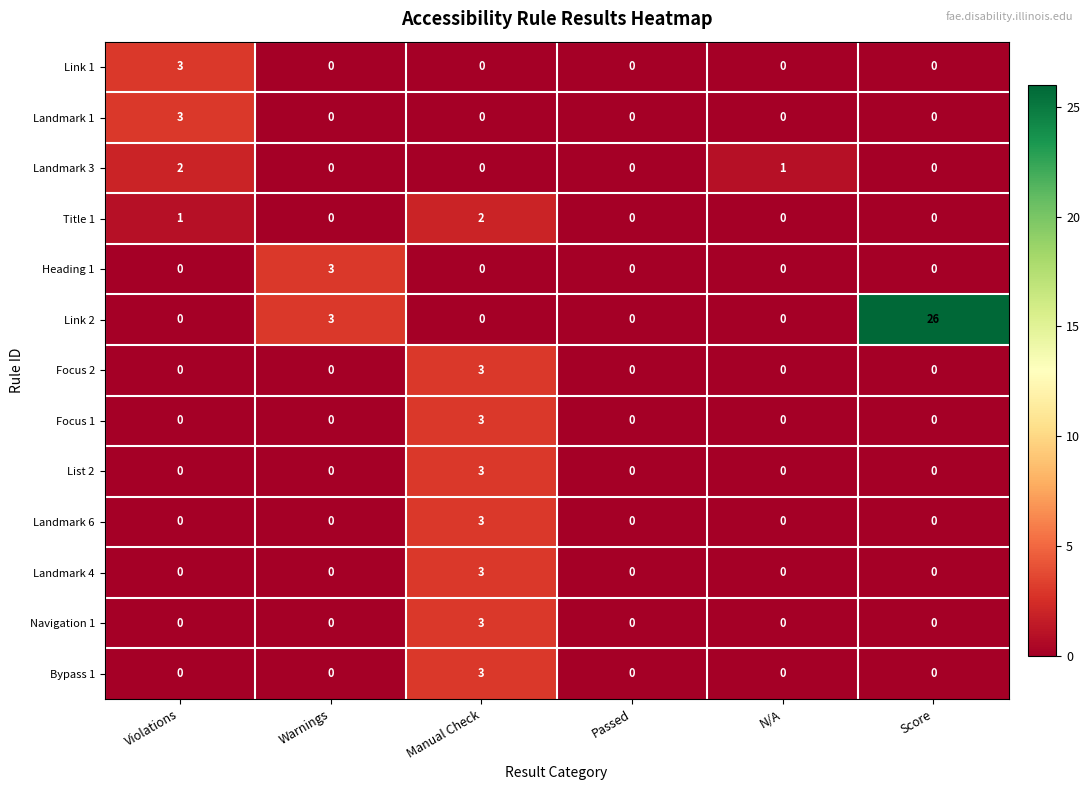

At how many categories does at least one series exceed 10?

1